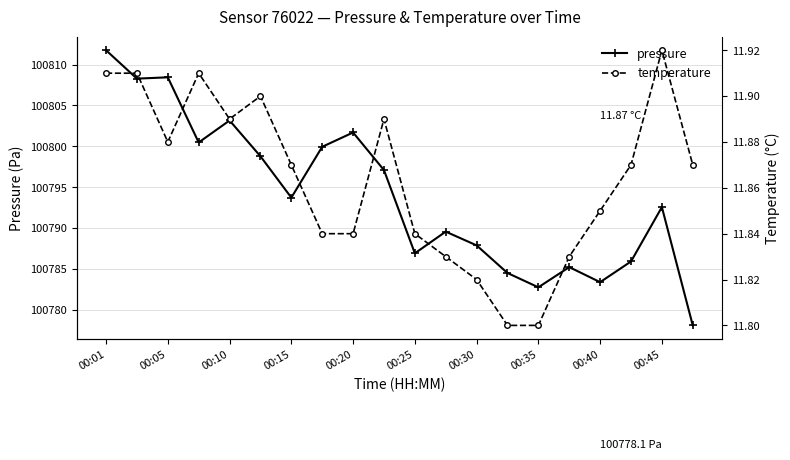

At which label does pressure reach its peak?

00:01